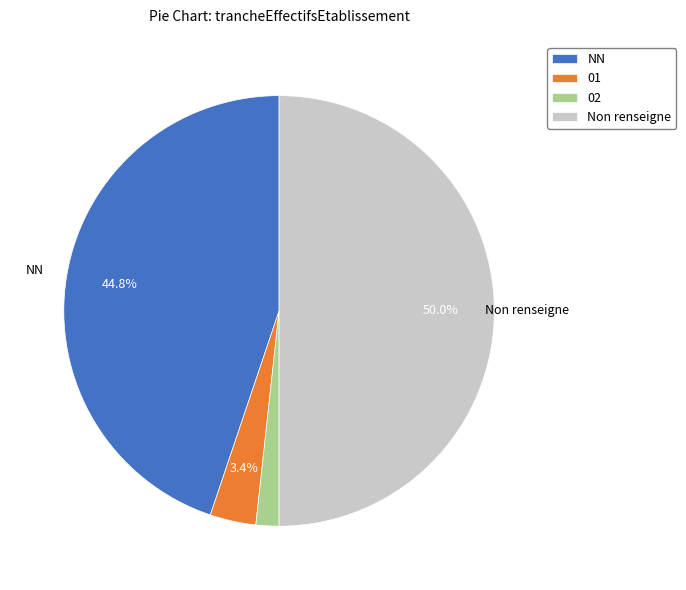

Do NN and 02 together represent more than half of the pie?

No